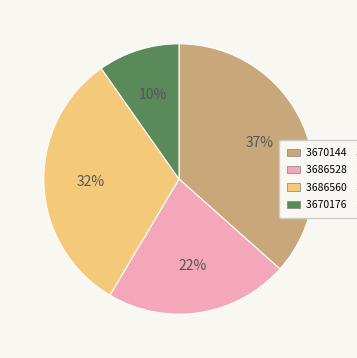

Is it true that 3686560 is 39% of the pie?

False